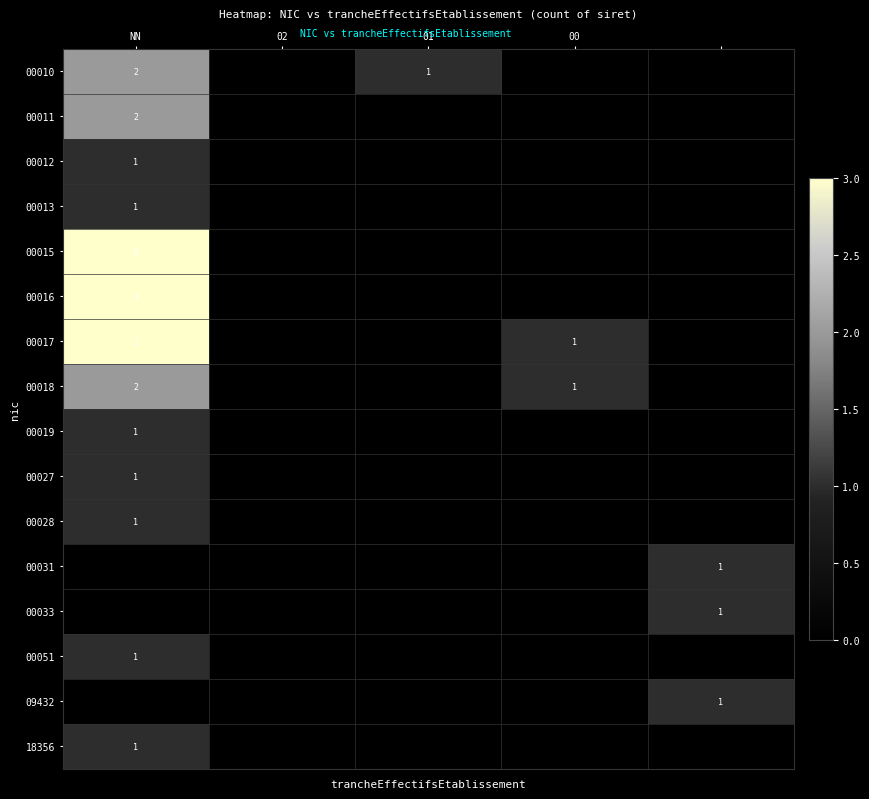

What is the total value across all series at 4?

3